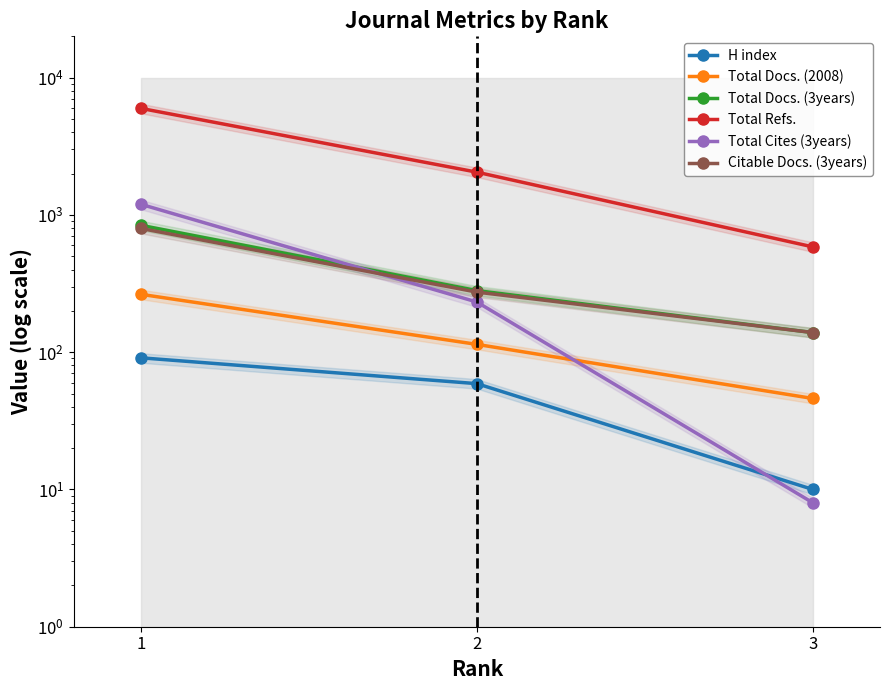

What is the average value of the Total Docs. (3years) series?

420